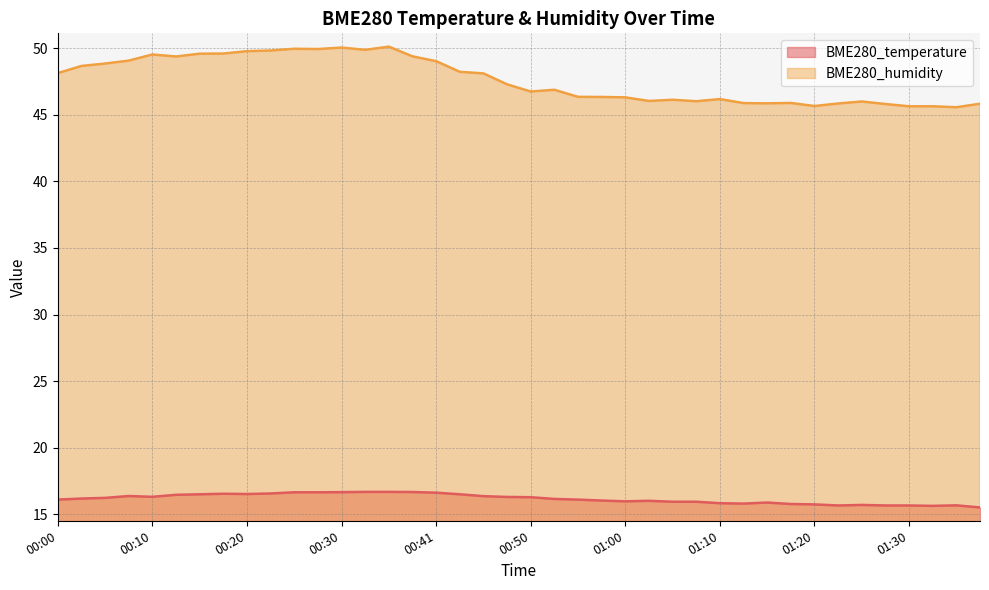

Does the chart have visible grid lines?

Yes